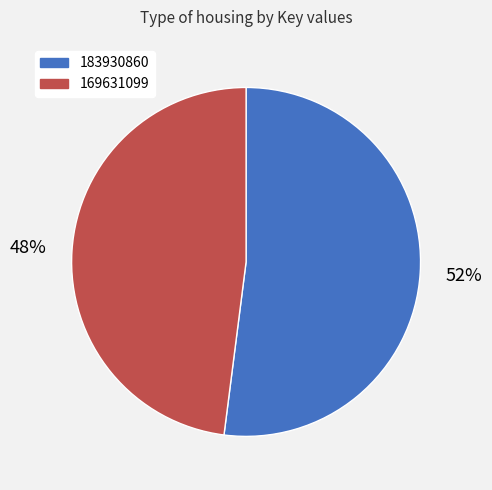

What is the ratio of the value at 169631099 to the value at 183930860?

0.9